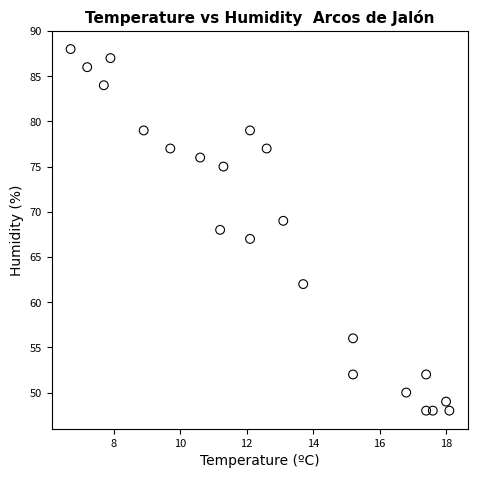

What is the range of Y values (max minus min)?

40